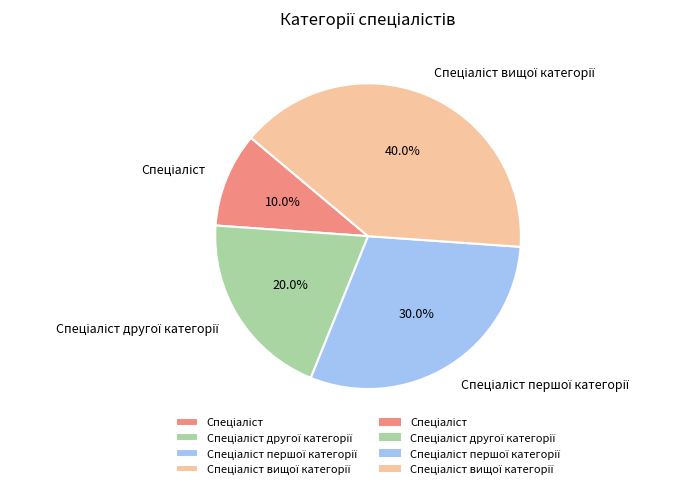

Is there any slice that represents more than half of the pie?

No